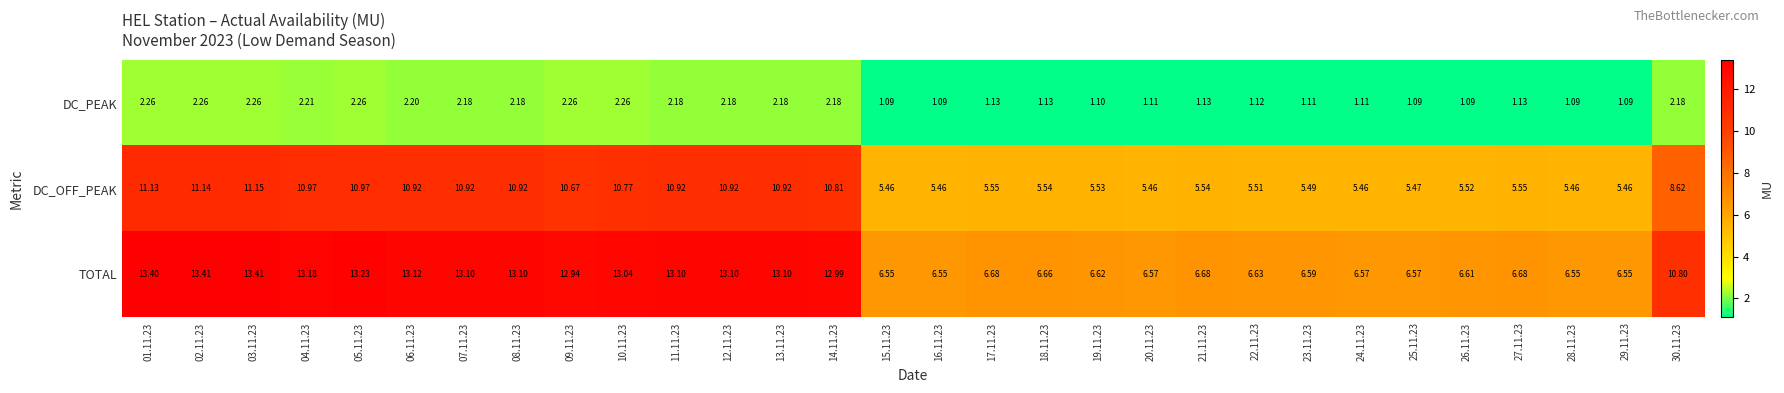

Which series has the largest range (max minus min)?

TOTAL